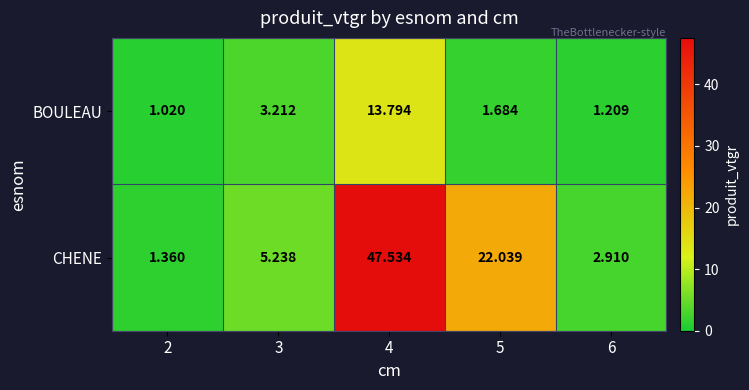

Which series has the largest range (max minus min)?

CHENE